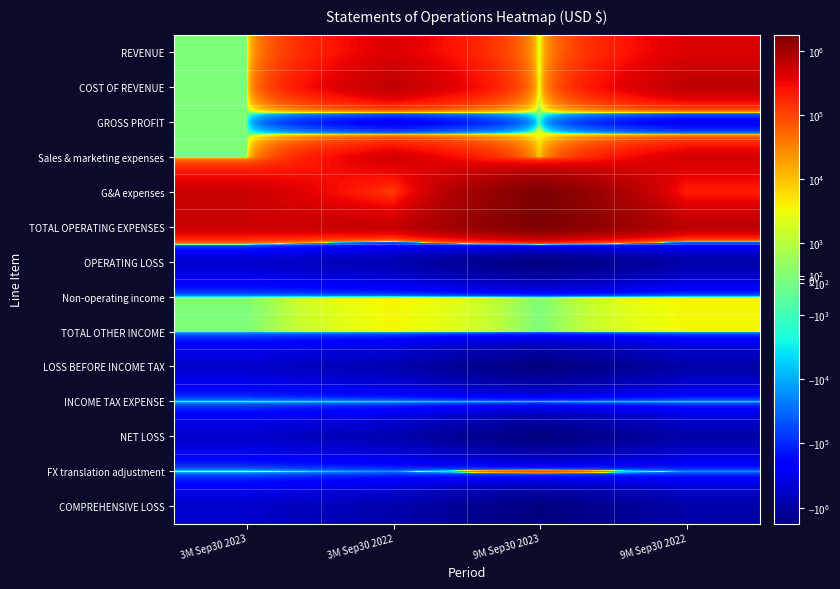

Which has a higher value, 3M Sep30 2022 or 9M Sep30 2023?

3M Sep30 2022